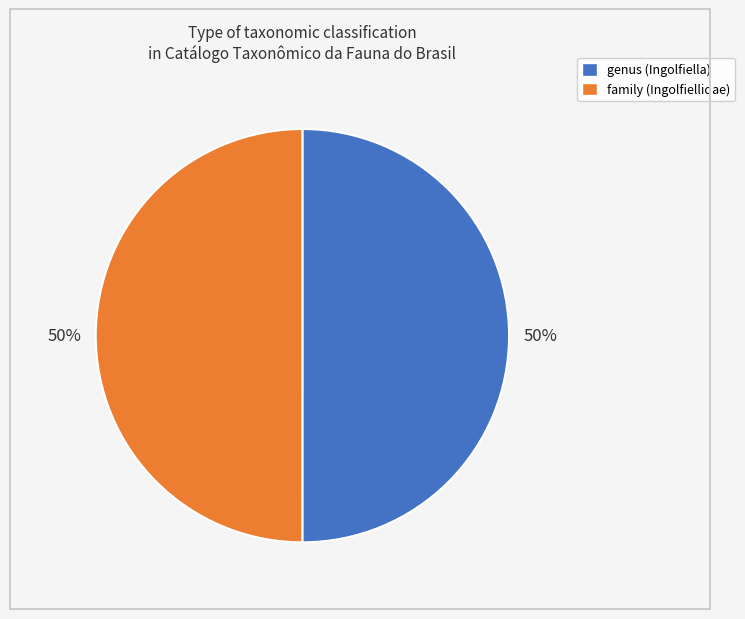

The genus (Ingolfiella) slice represents 50% of the pie. True or false?

True